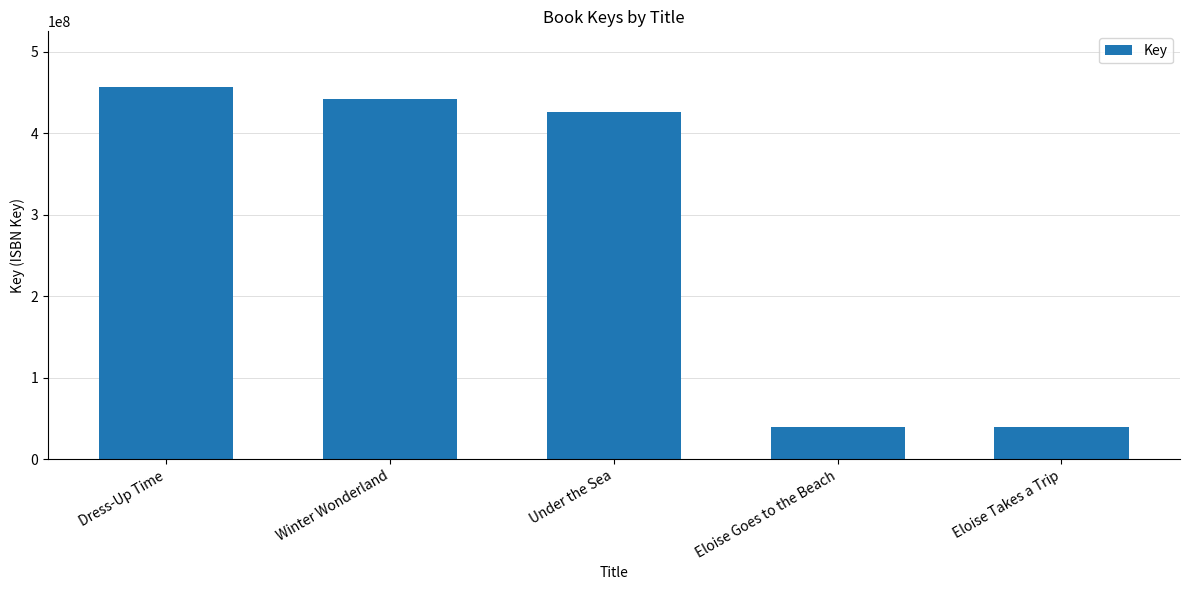

What is the sum of all values?

1404892104